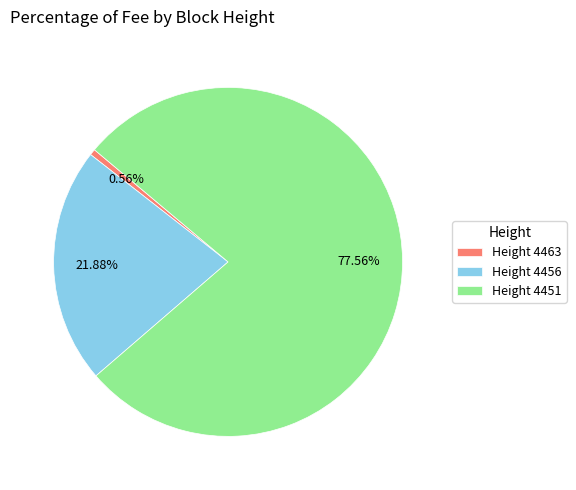

Count the number of slices in the pie.

3